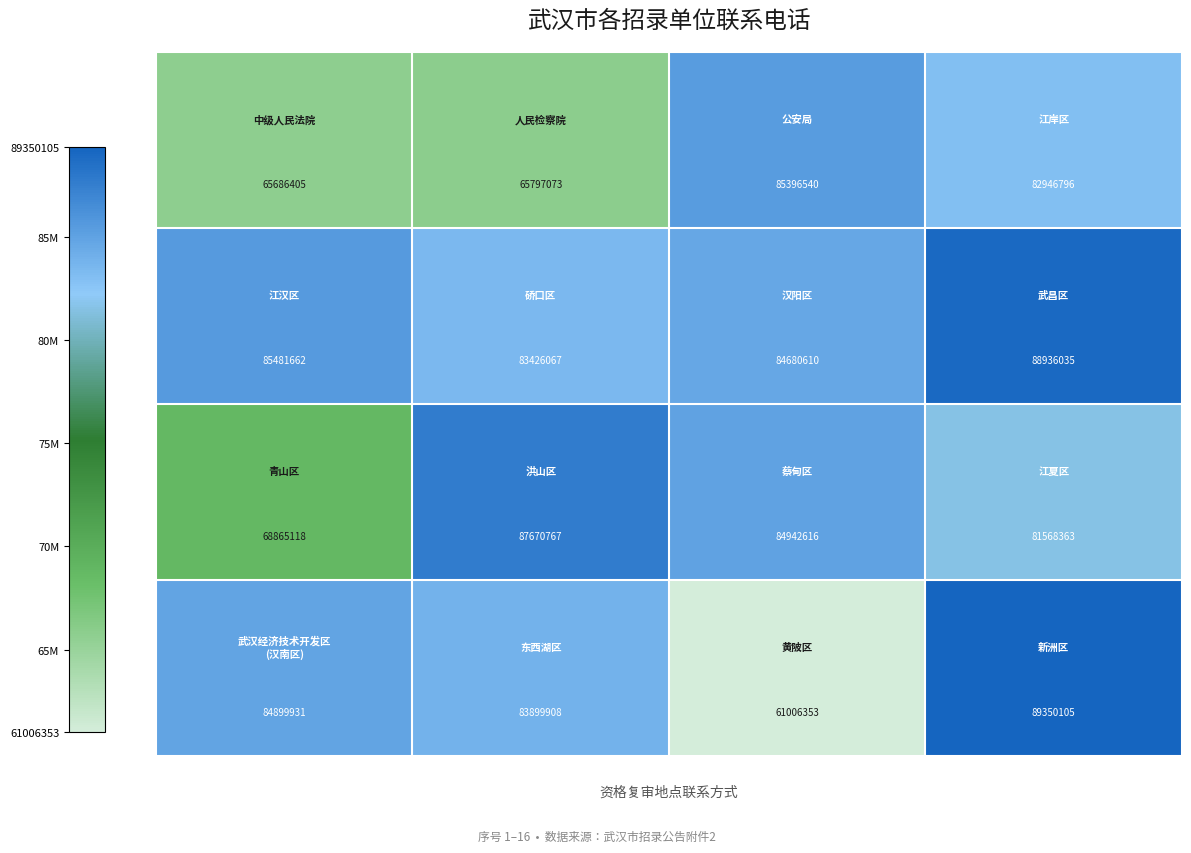

At how many categories does at least one series exceed 61746162?

4